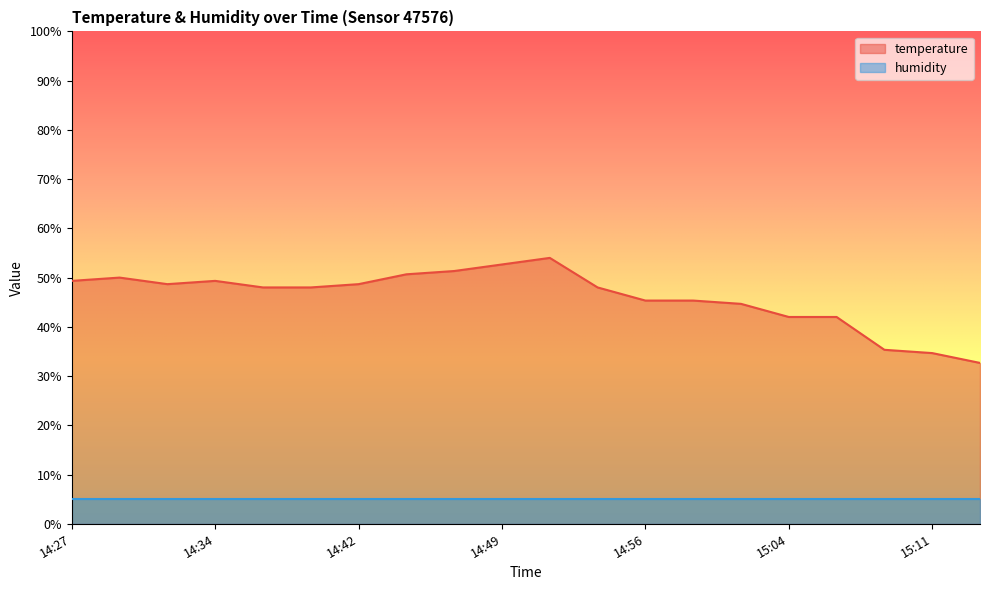

Reading left to right, what are all the values shown in this chart?

14:27=49.3	14:29=50.0	14:32=48.7	14:34=49.3	14:37=48.0	14:39=48.0	14:42=48.7	14:44=50.7	14:46=51.3	14:49=52.7	14:51=54.0	14:54=48.0	14:56=45.3	14:59=45.3	15:01=44.7	15:04=42.0	15:06=42.0	15:09=35.3	15:11=34.7	15:14=32.7